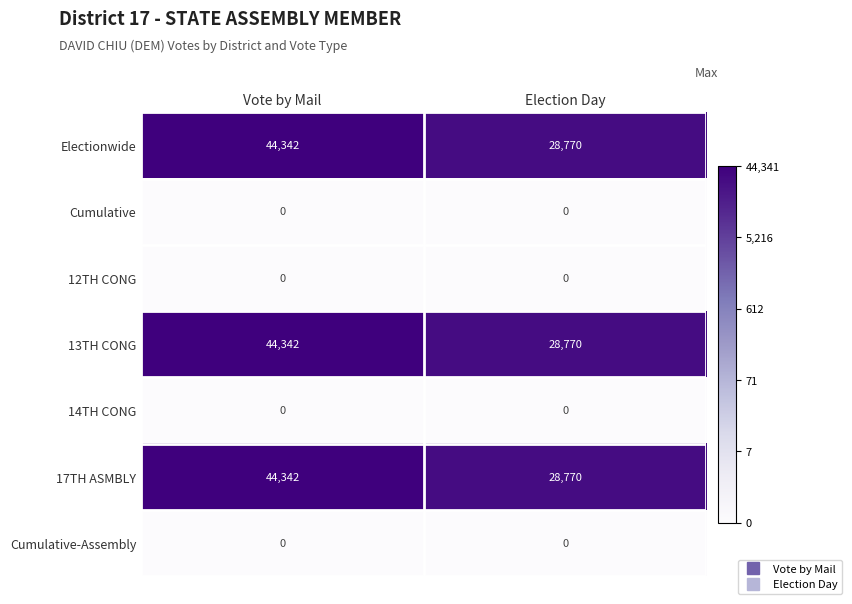

What is the maximum value shown in the chart?

44342